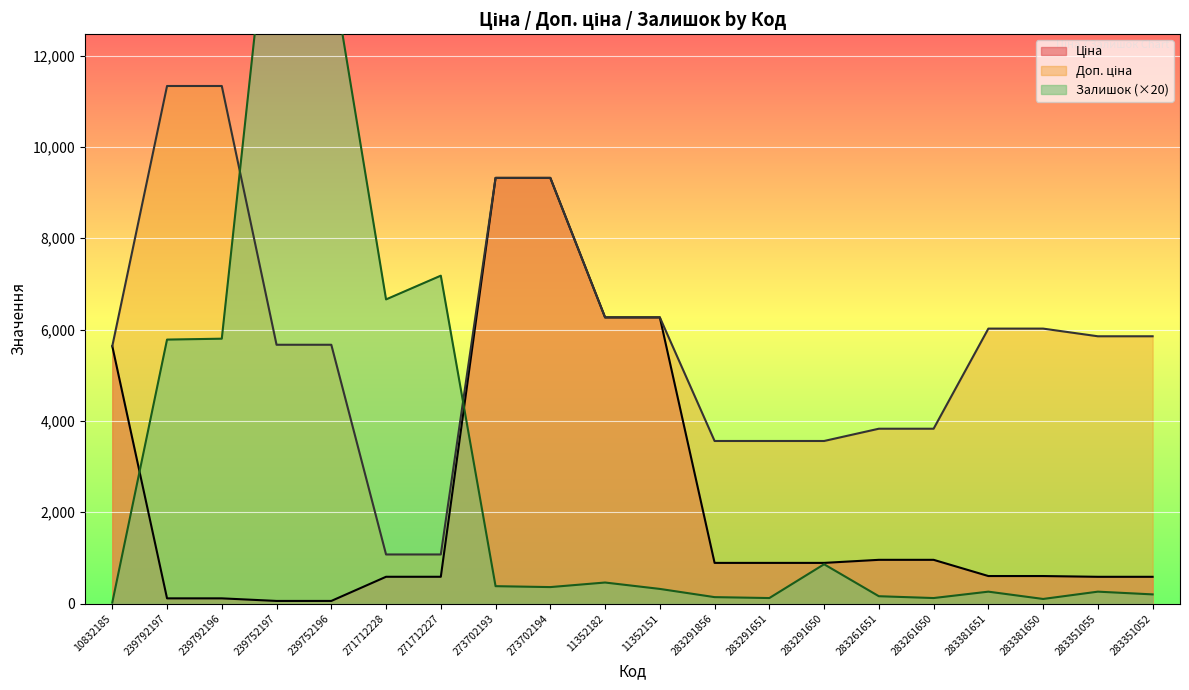

The value of Доп. ціна at 283381650 is 6020.8. True or false?

True